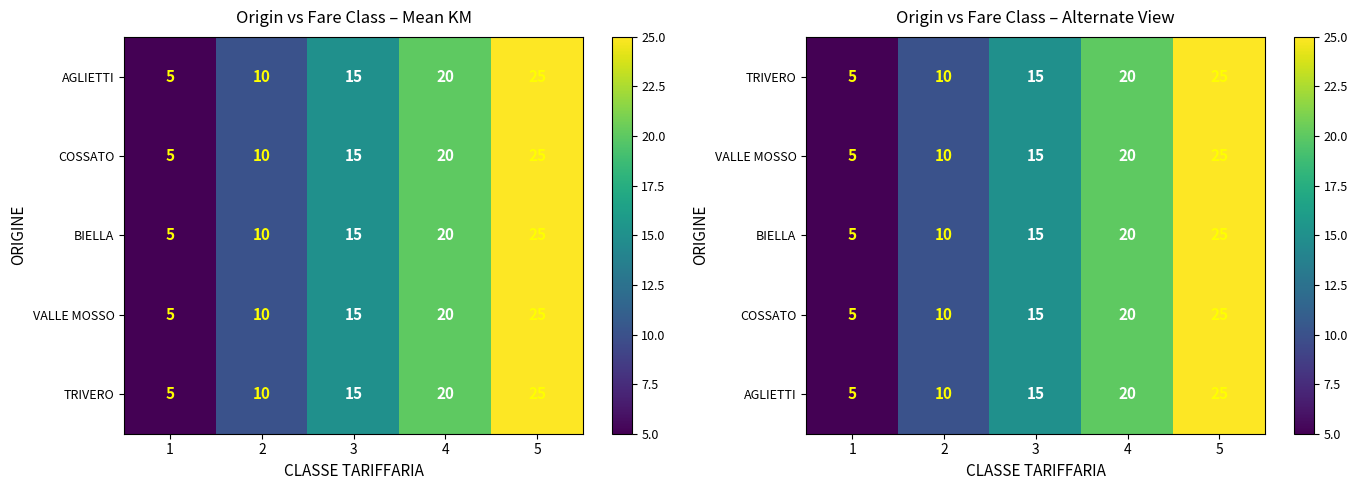

Is the value of AGLIETTI at 1 greater than the value of VALLE MOSSO at 3?

No